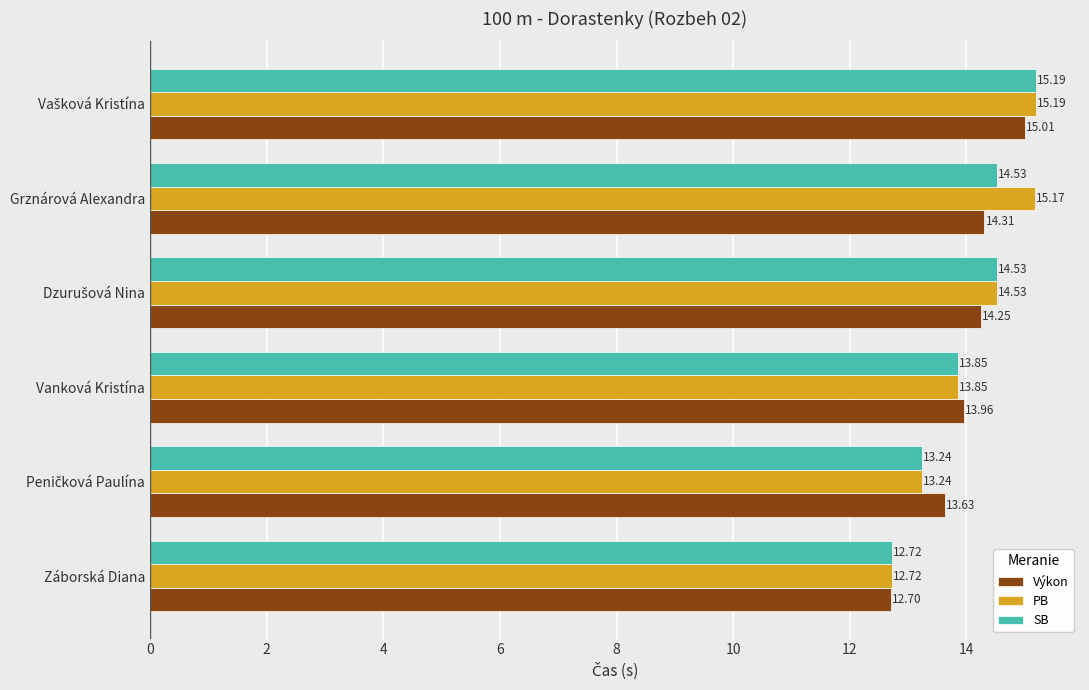

What is the spread (max minus min) of values at Grznárová Alexandra?

0.9